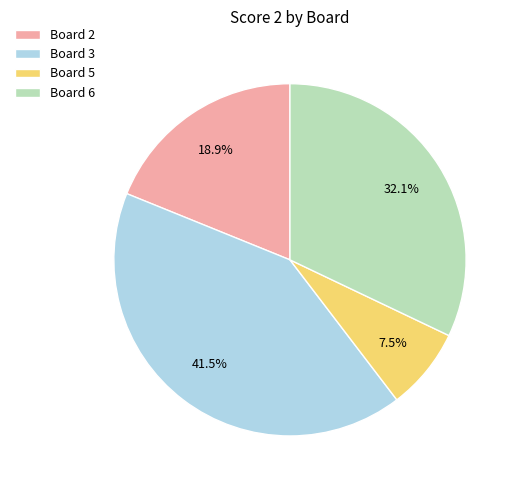

Does Board 6 account for over 50% of the chart?

No